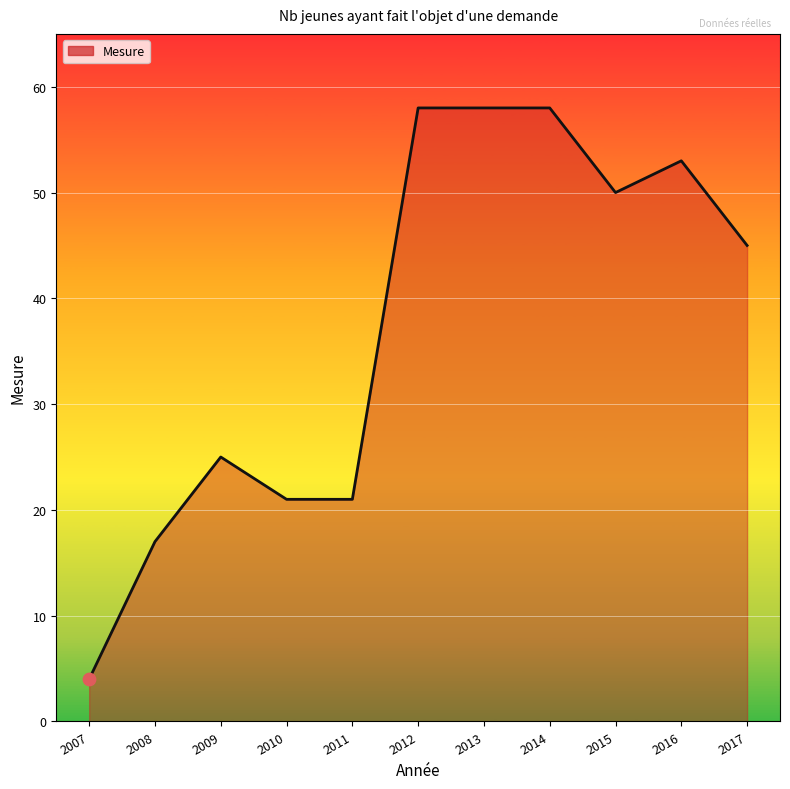

Which has a higher value, 2009 or 2011?

2009